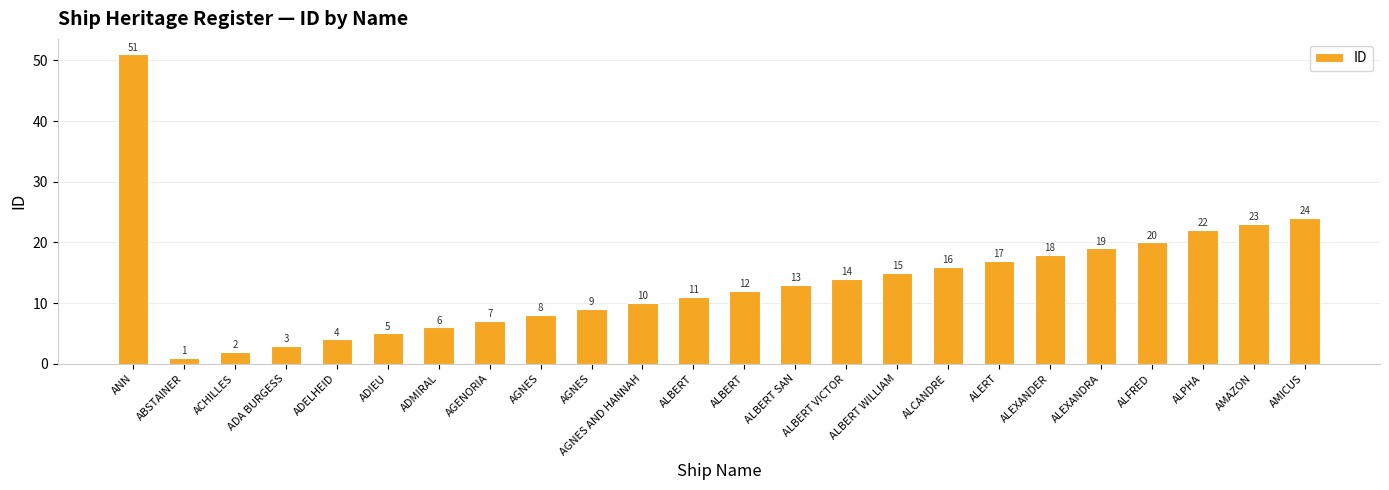

List the labels in order of value, smallest first.

ABSTAINER, ACHILLES, ADA BURGESS, ADELHEID, ADIEU, ADMIRAL, AGENORIA, AGNES, AGNES, AGNES AND HANNAH, ALBERT, ALBERT, ALBERT SAN, ALBERT VICTOR, ALBERT WILLIAM, ALCANDRE, ALERT, ALEXANDER, ALEXANDRA, ALFRED, ALPHA, AMAZON, AMICUS, ANN